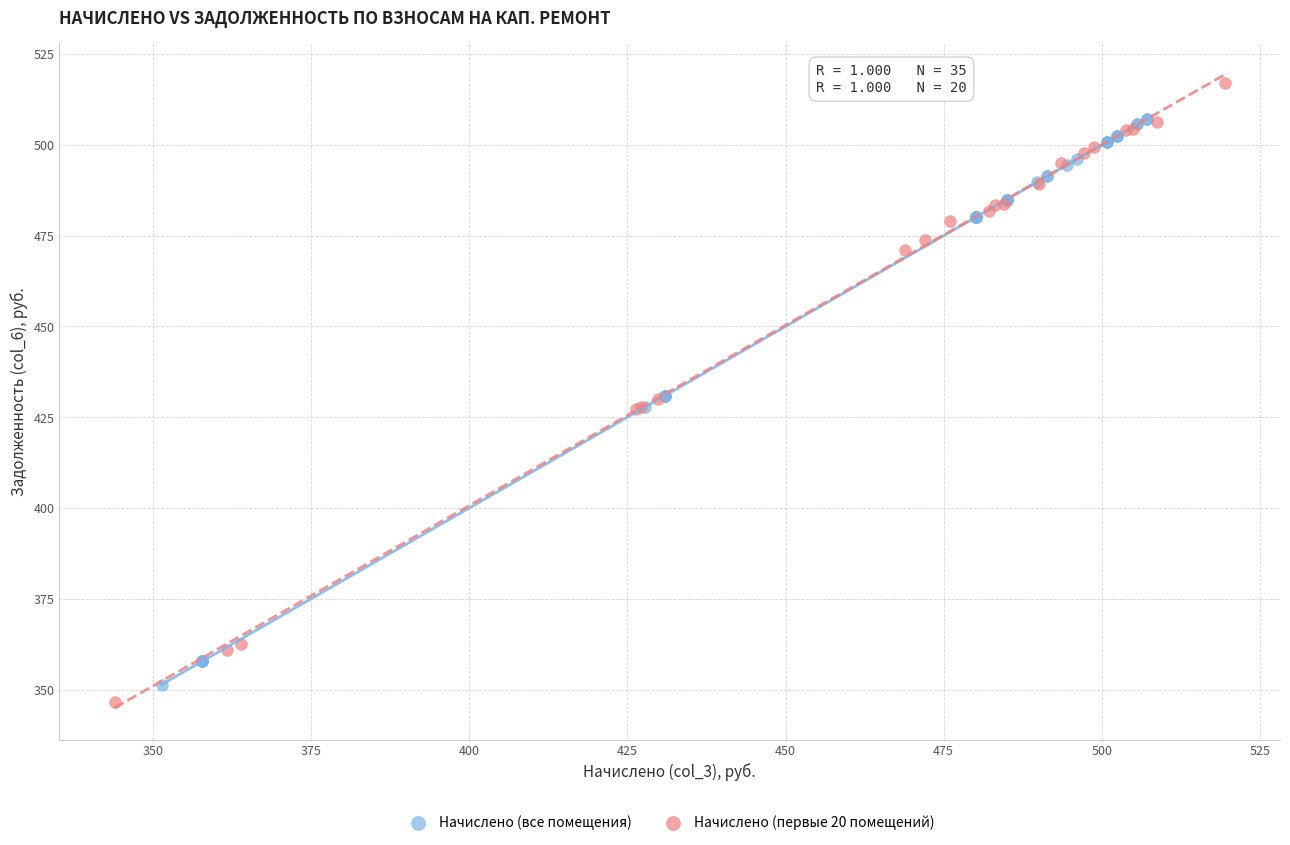

Which series contains the highest Y value?

Начислено (первые 20 помещений)